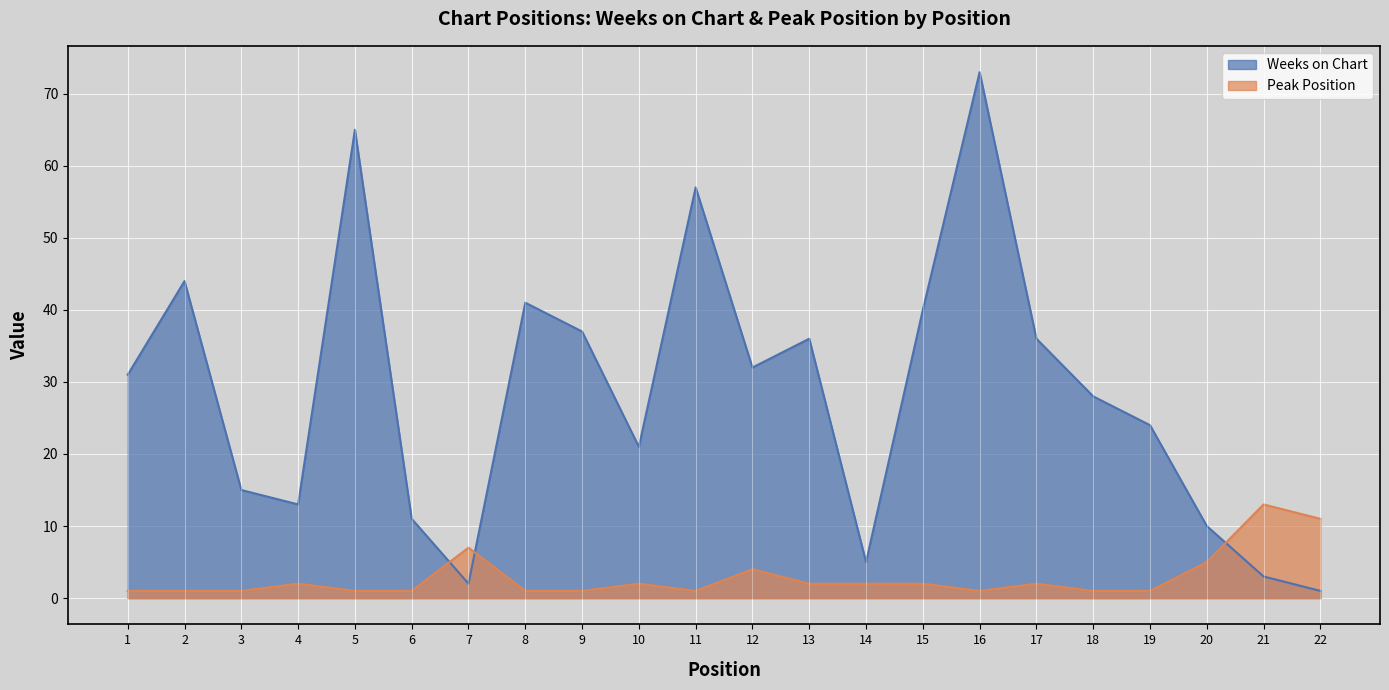

The Weeks on Chart series shows 31 at 1. True or false?

True